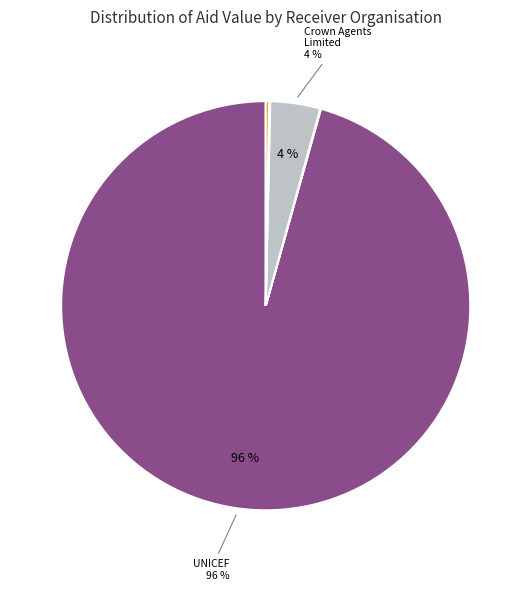

To the nearest percent, what is the average slice percentage?

20%